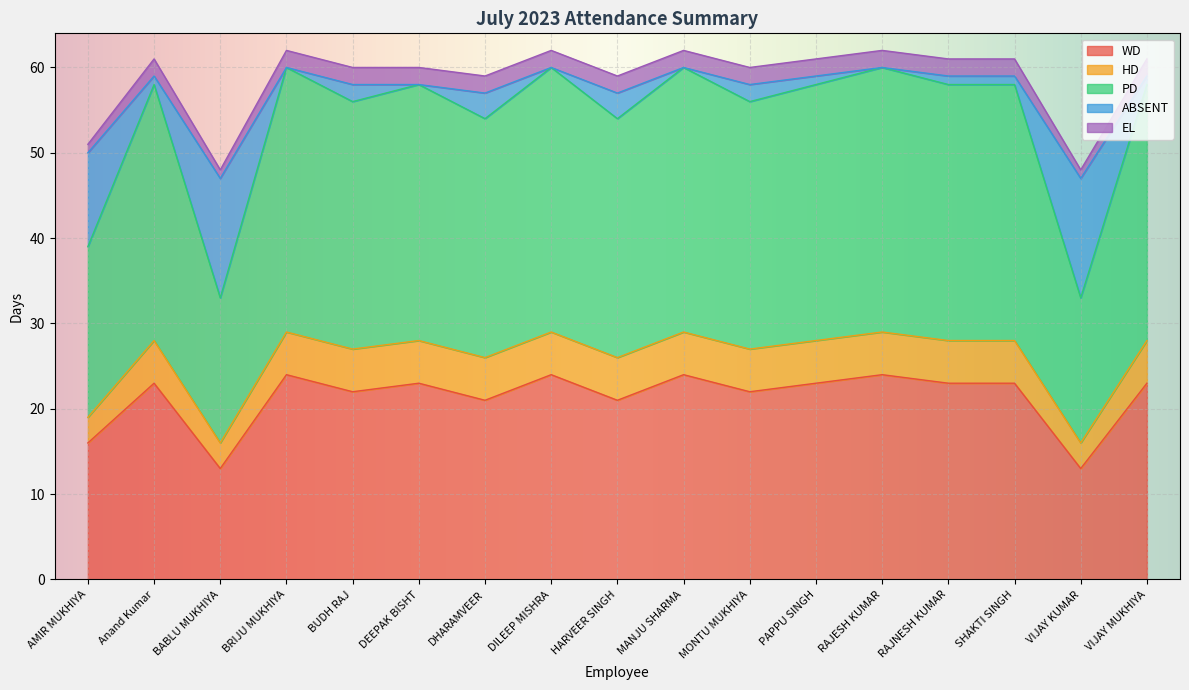

The WD series shows 13 at DEEPAK BISHT. True or false?

False